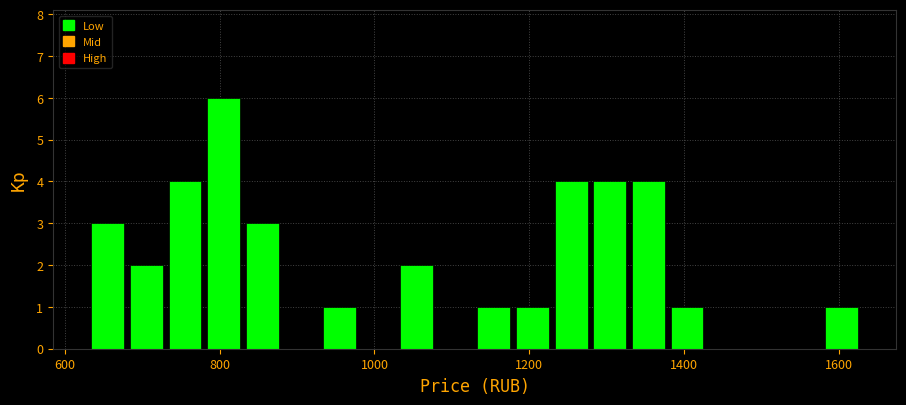

Read against the x-axis, roughly where is the centre of the tallest bar?

800